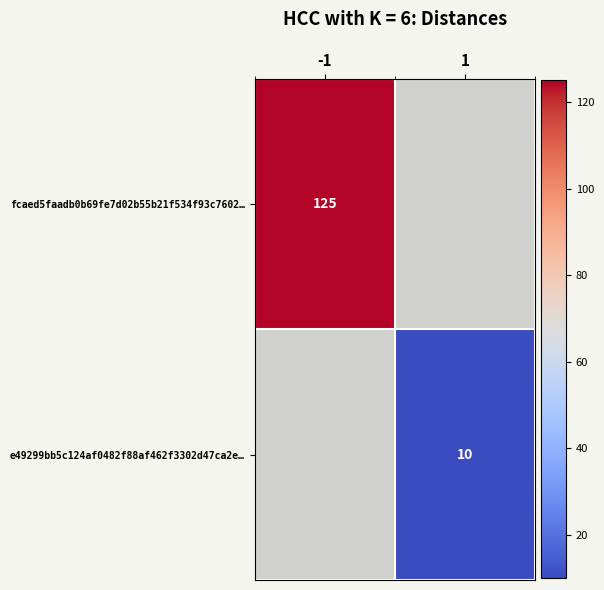

Is the value of fcaed5faadb0b69fe7d02b55b21f534f93c7602… at -1 greater than the value of e49299bb5c124af0482f88af462f3302d47ca2e… at 1?

Yes